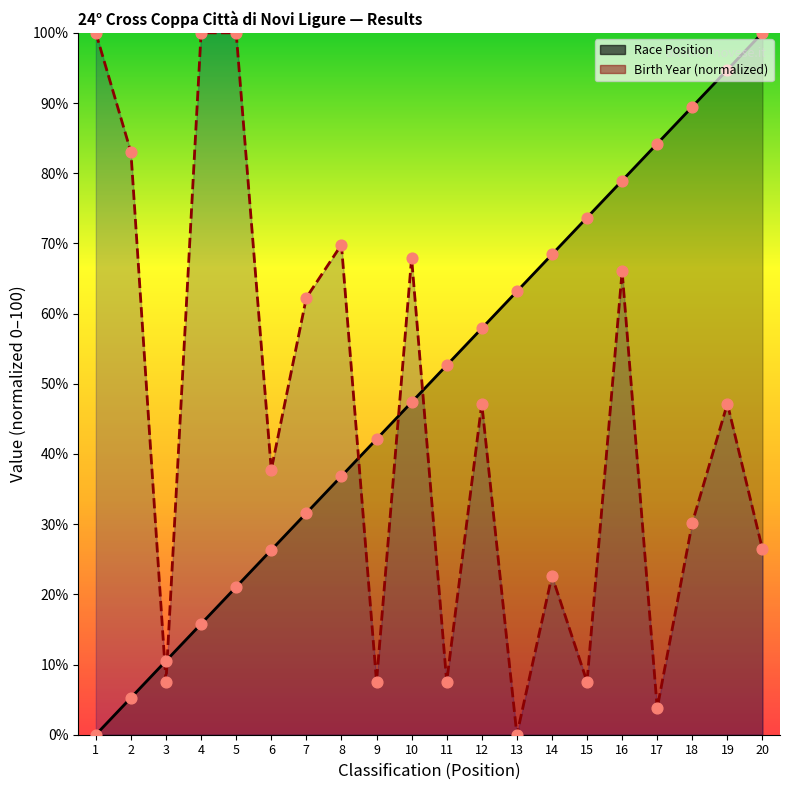

What is the total value across all series at 17?

88.0